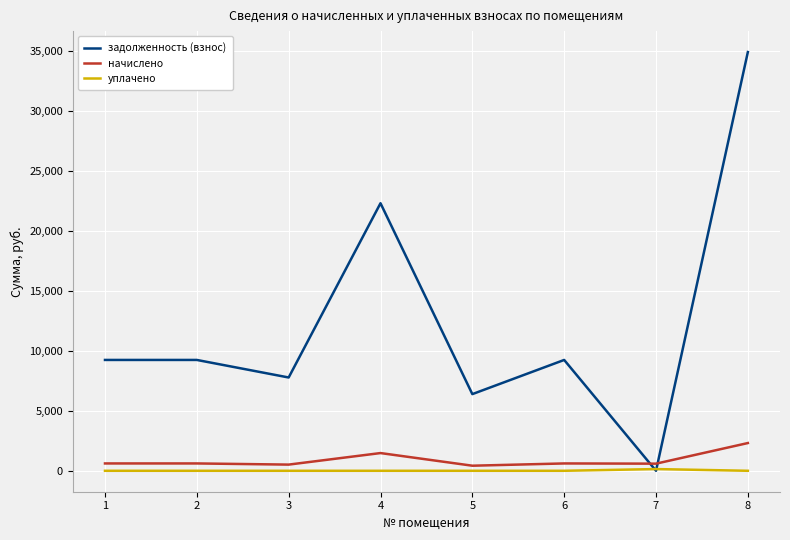

What is the greatest value displayed?

34924.8